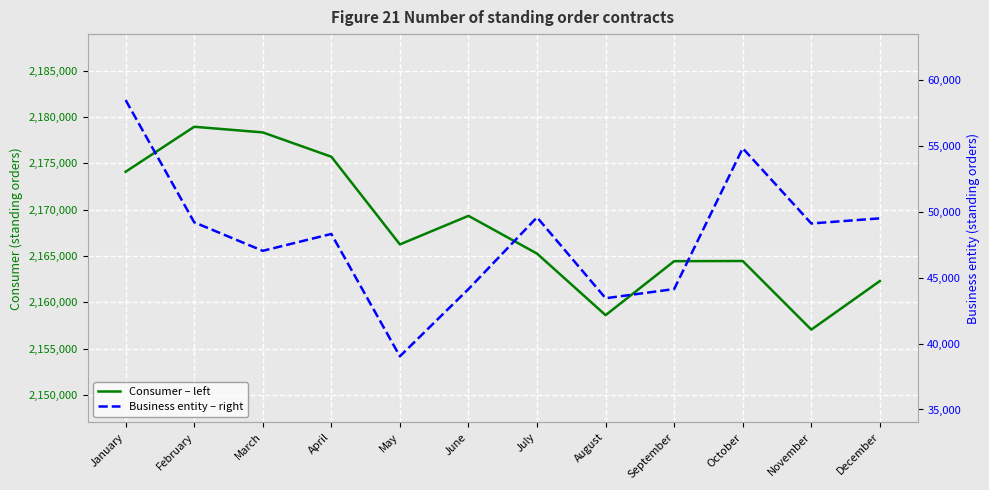

What is the sum of all Consumer – left values?

26014753